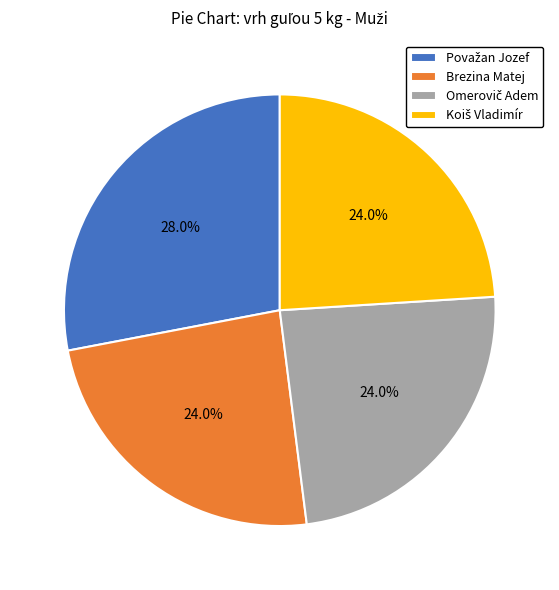

Is it true that Brezina Matej is 11% of the pie?

False